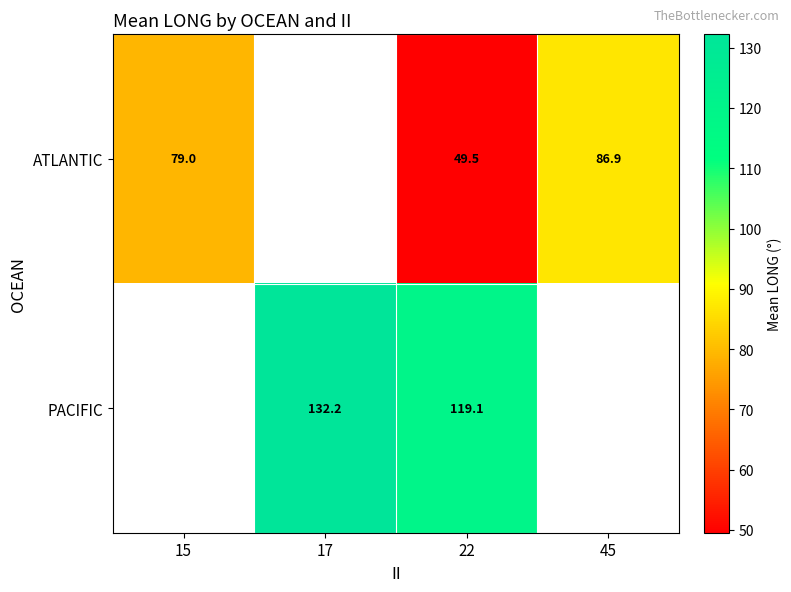

At which category is the sum across all series the highest?

22